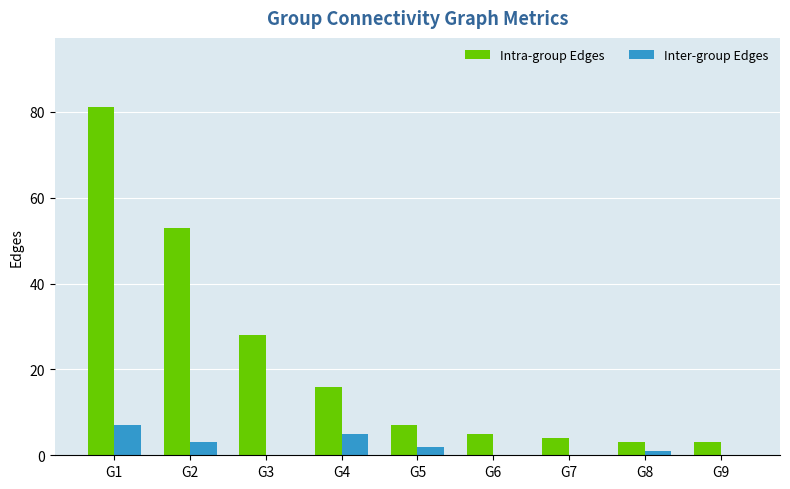

What is the maximum value shown in the chart?

81